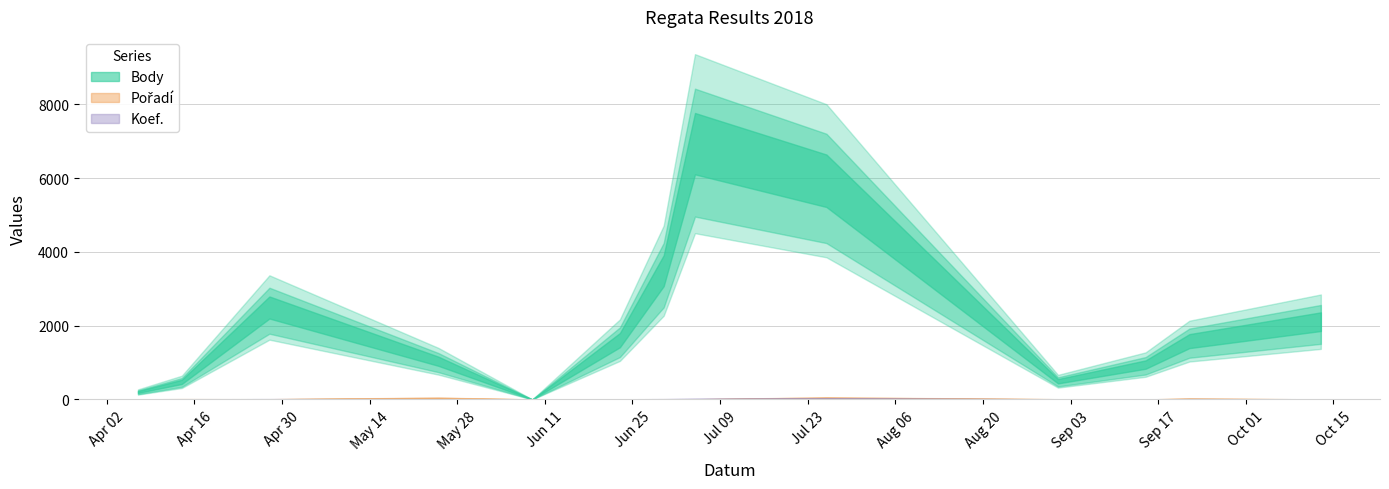

Reading left to right, list all the values displayed in this chart.

Body: 2018-04-07=202	2018-04-14=477	2018-04-28=2494	2018-05-25=1036	2018-06-09=0	2018-06-23=1608	2018-06-30=3493	2018-07-05=6937	2018-07-26=5931	2018-09-01=494	2018-09-15=946	2018-09-22=1582	2018-10-13=2109
Pořadí: 2018-04-07=4	2018-04-14=7	2018-04-28=5	2018-05-25=39	2018-06-09=0	2018-06-23=2	2018-06-30=4	2018-07-05=4	2018-07-26=45	2018-09-01=5	2018-09-15=1	2018-09-22=18	2018-10-13=2
Koef.: 2018-04-07=2	2018-04-14=3	2018-04-28=7	2018-05-25=6	2018-06-09=0	2018-06-23=4	2018-06-30=7	2018-07-05=12	2018-07-26=24	2018-09-01=2	2018-09-15=1	2018-09-22=7	2018-10-13=3